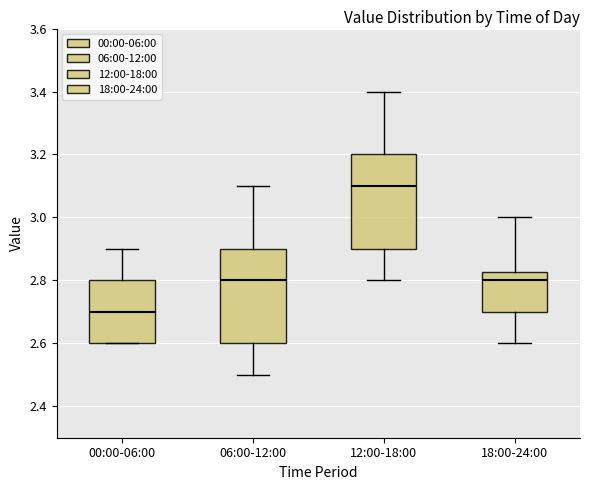

Reading left to right, transcribe this box plot: for each box, give where its median line is, the range the box spans, and where its two whiskers end, as read against the y-axis. The values are not printed on the chart, so give them approximately, as read against the axis.

00:00-06:00: median 2.70, box 2.60 to 2.80, whiskers 2.60 to 2.90
06:00-12:00: median 2.80, box 2.60 to 2.90, whiskers 2.50 to 3.10
12:00-18:00: median 3.10, box 2.90 to 3.20, whiskers 2.80 to 3.40
18:00-24:00: median 2.80, box 2.70 to 2.82, whiskers 2.60 to 3.00